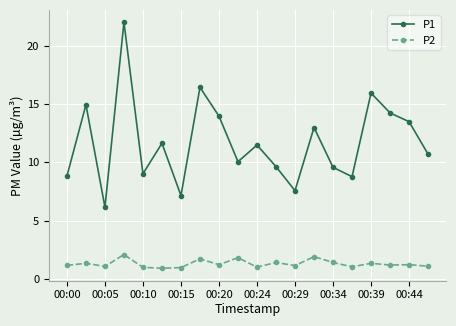

What is the minimum value for P1?

6.2